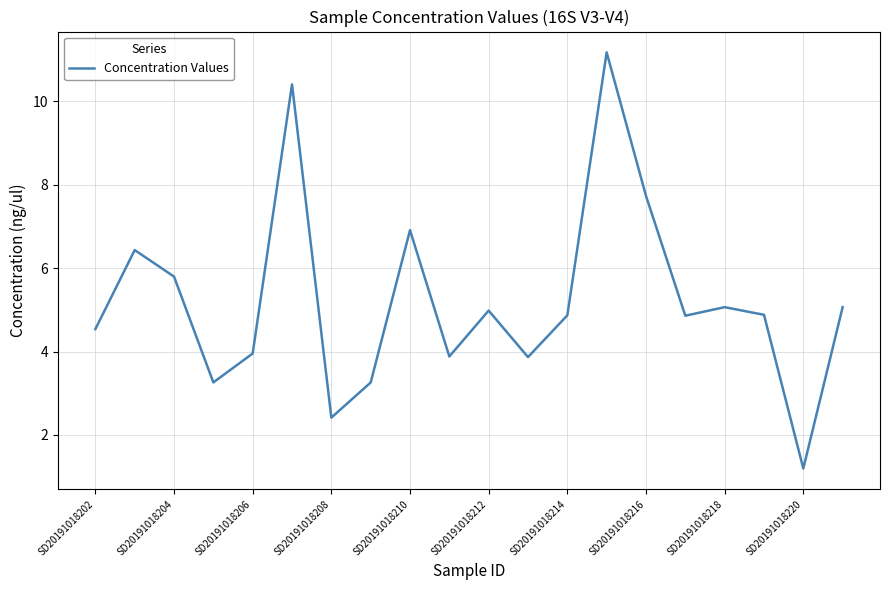

True or false: there are more than 0 points higher than both neighbors.

True